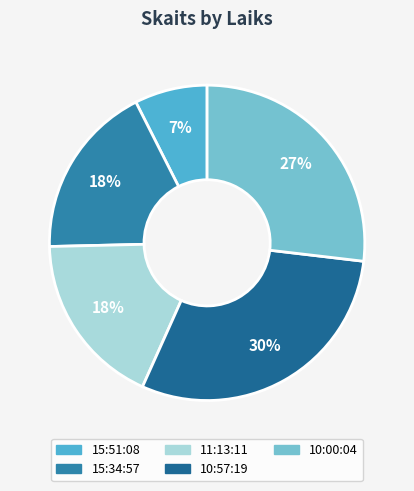

Rank the categories by value from lowest to highest.

15:51:08, 15:34:57, 11:13:11, 10:00:04, 10:57:19